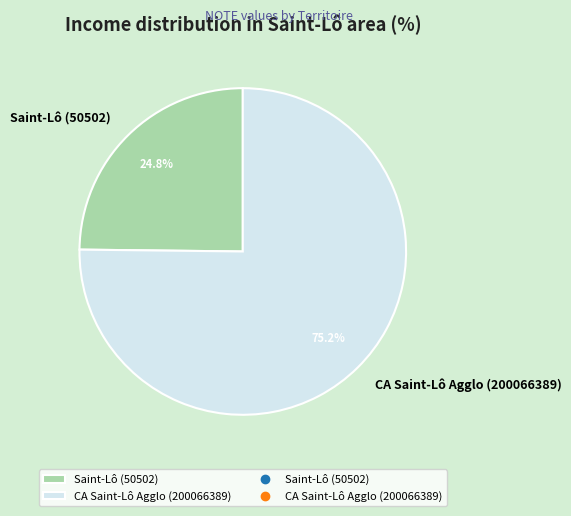

What is the largest slice in the pie chart?

CA Saint-Lô Agglo (200066389)